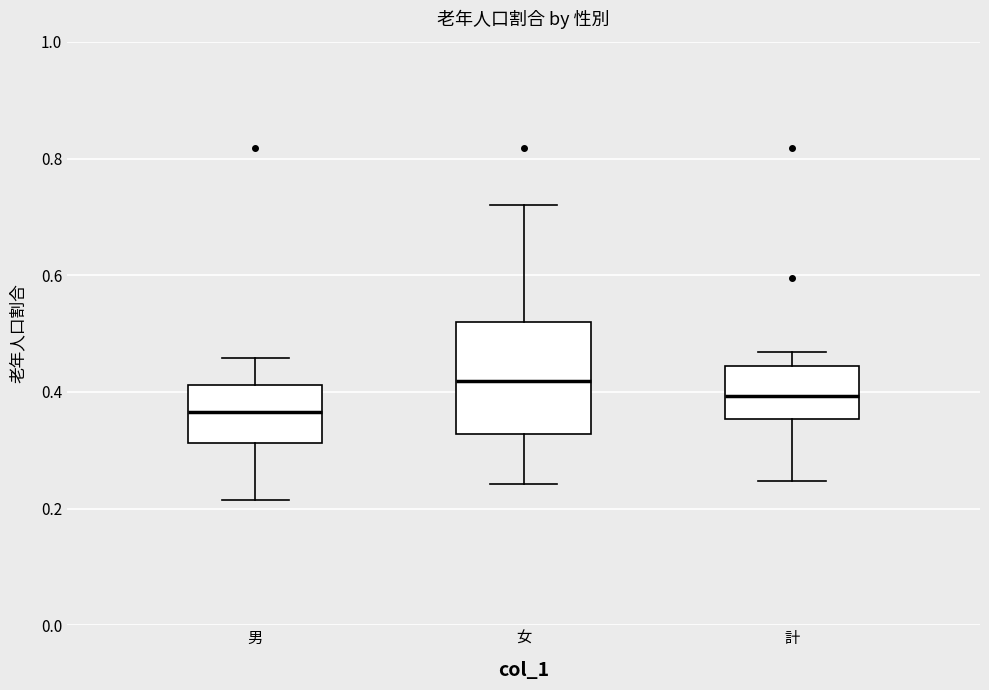

Which box is the tallest, from its lower edge to its upper edge?

女